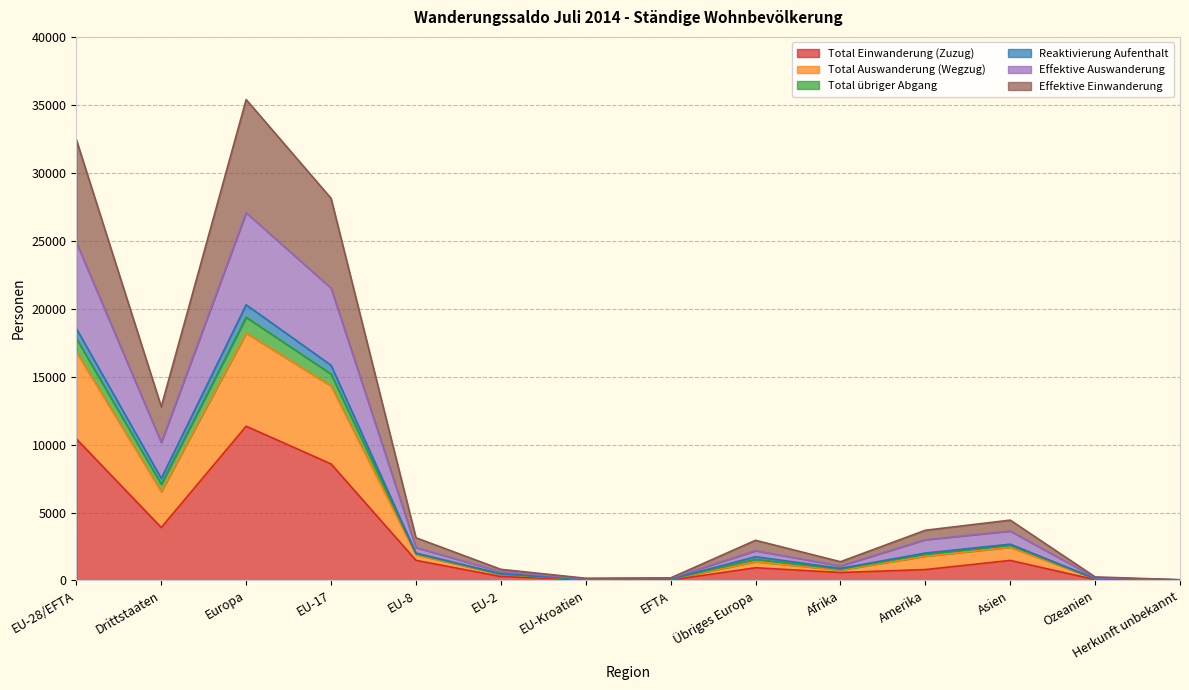

True or false: Total Einwanderung (Zuzug) has a value of 11352 at Europa.

True